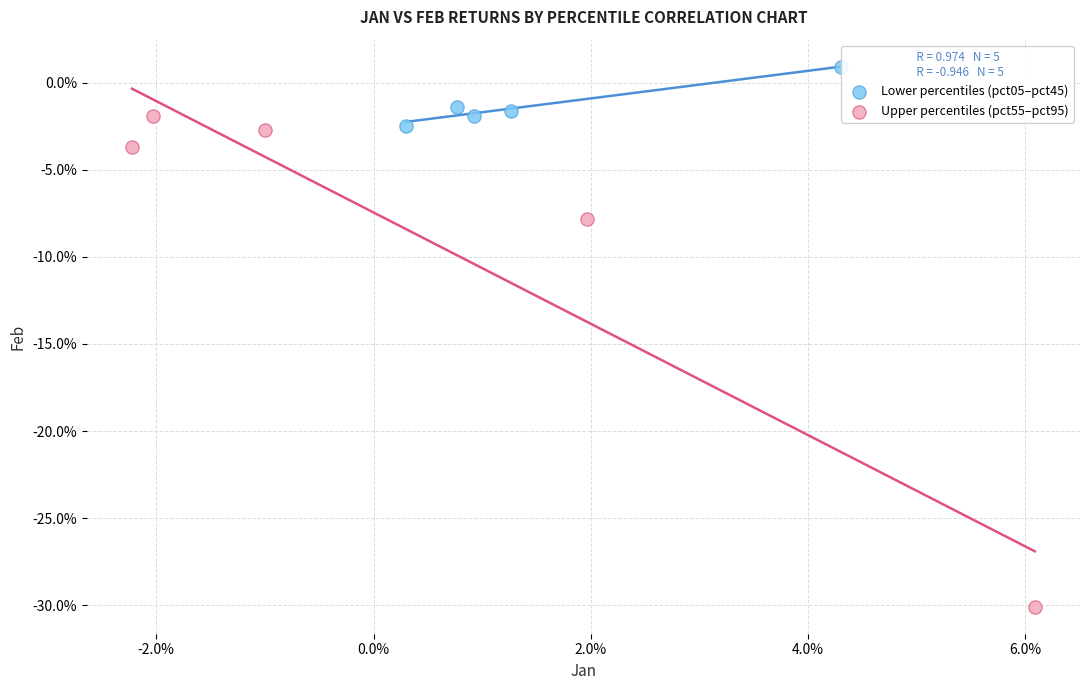

Which series has the widest spread of Y values?

Upper percentiles (pct55–pct95)